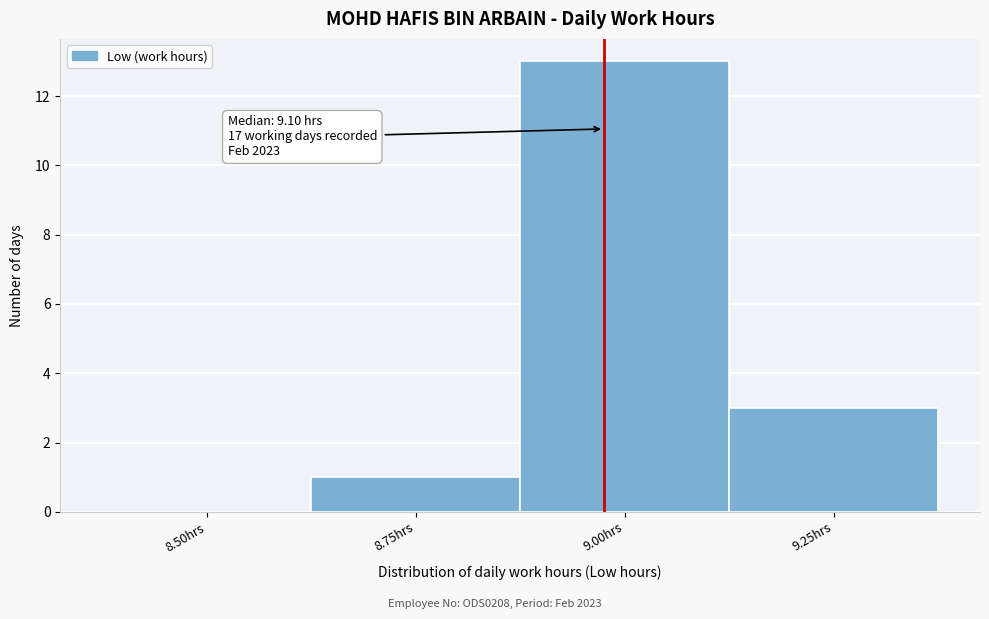

Reading right to left, list all the values displayed in this chart.

9.25hrs=3	9.00hrs=13	8.75hrs=1	8.50hrs=0